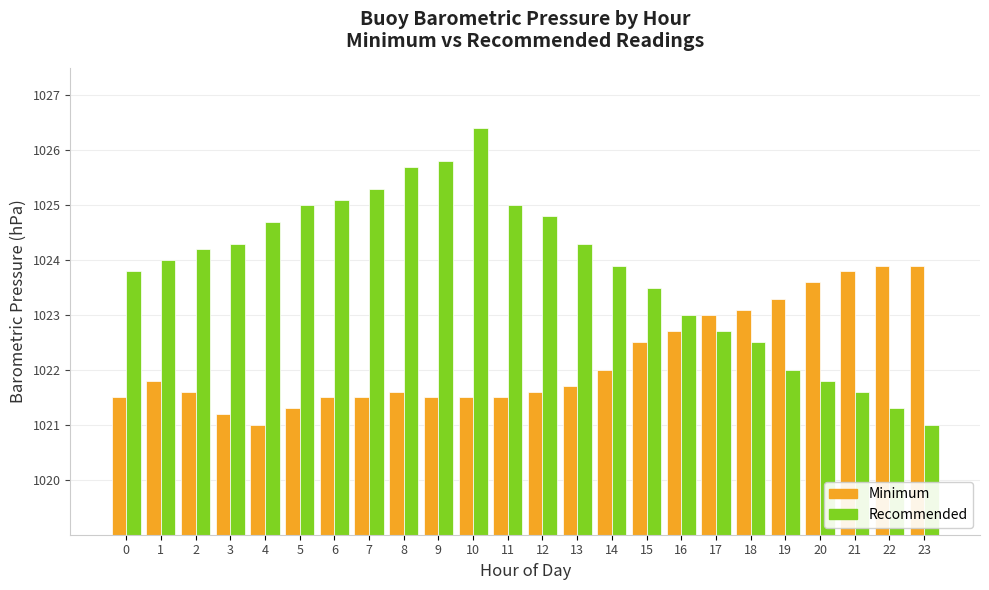

Are the bars horizontal?

No